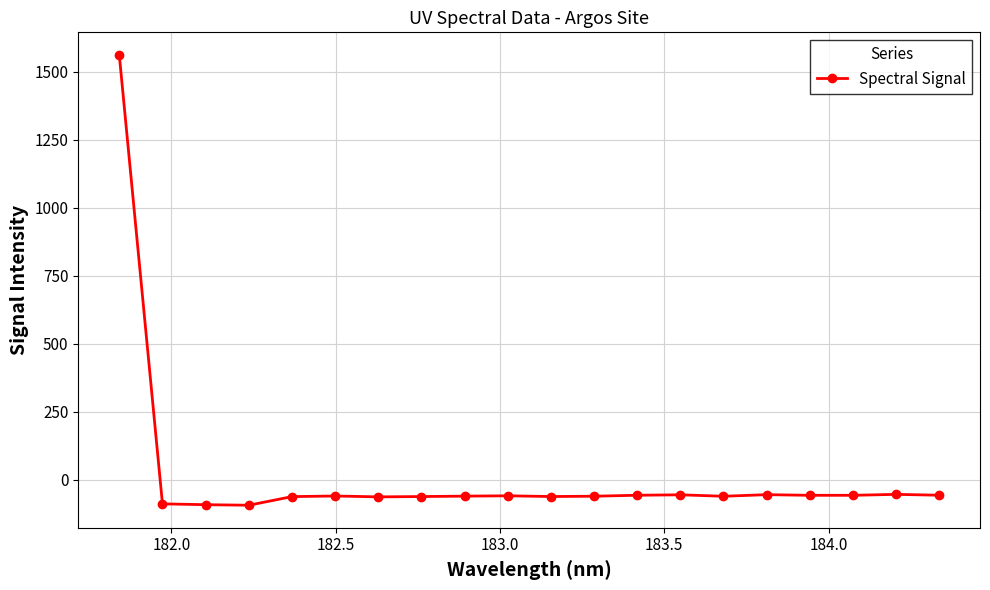

How many lines are shown in the chart?

1